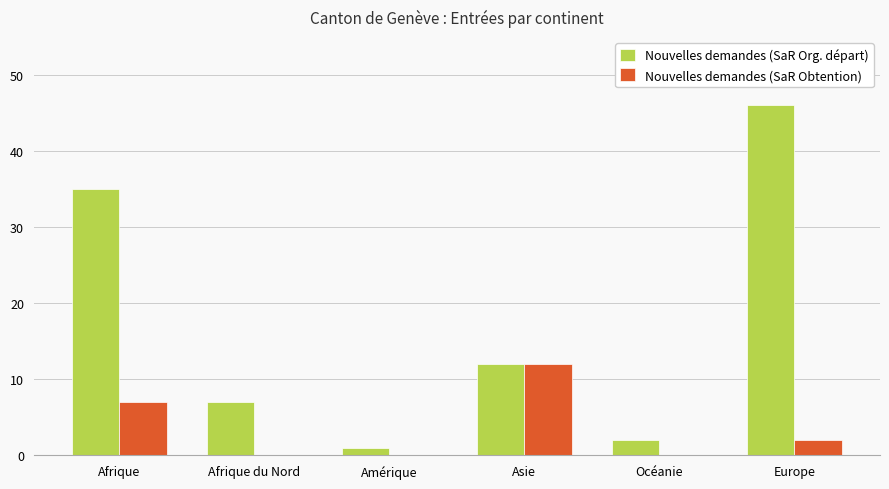

What is the sum of all Nouvelles demandes (SaR Org. départ) values?

103